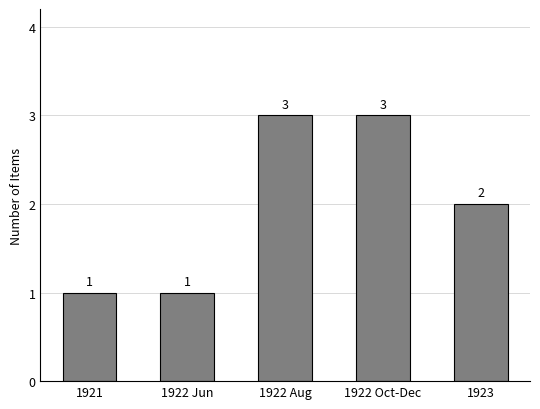

Which has a higher value, 1922 Aug or 1923?

1922 Aug